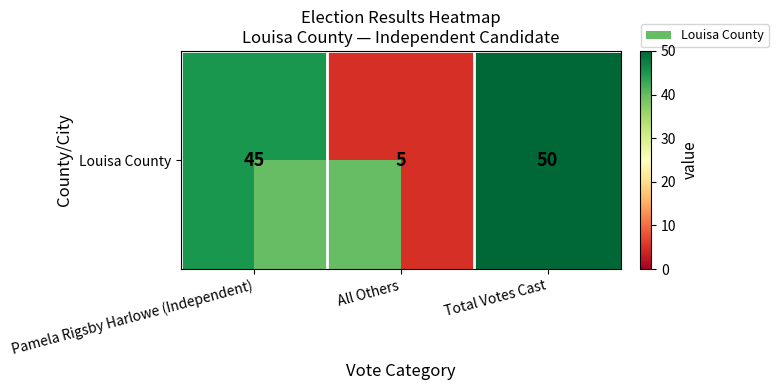

Rank the categories by value from highest to lowest.

Total Votes Cast, Pamela Rigsby Harlowe (Independent), All Others